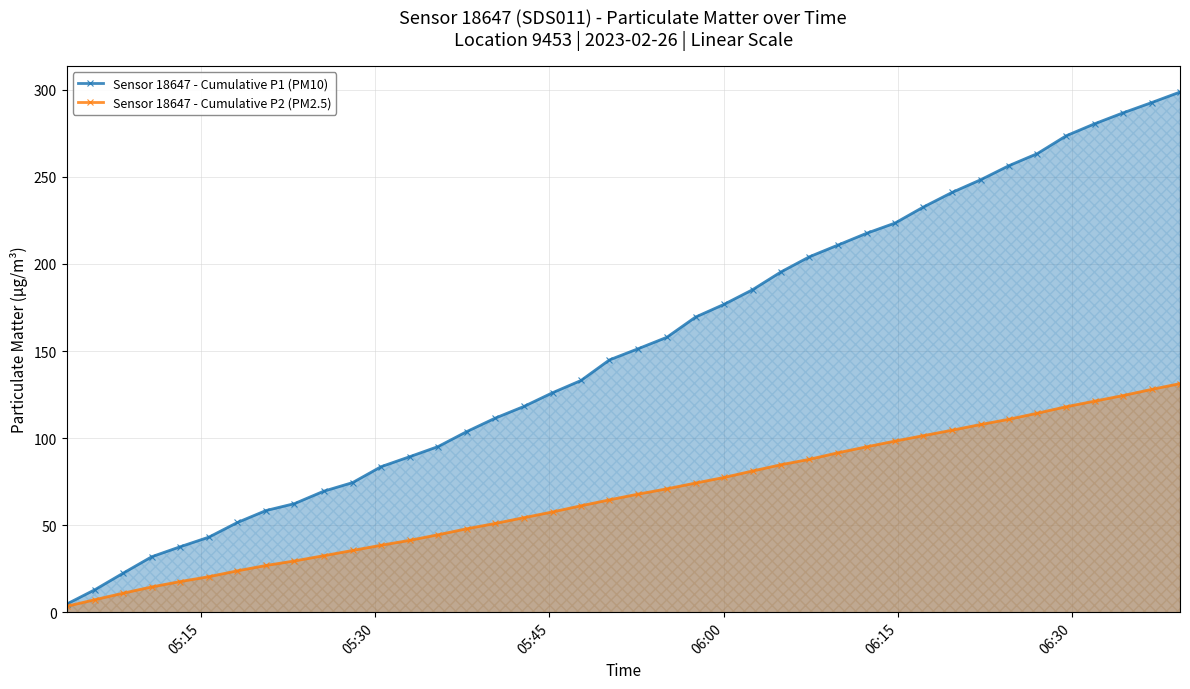

How many data points in Sensor 18647 - Cumulative P2 (PM2.5) are less than 67?

20